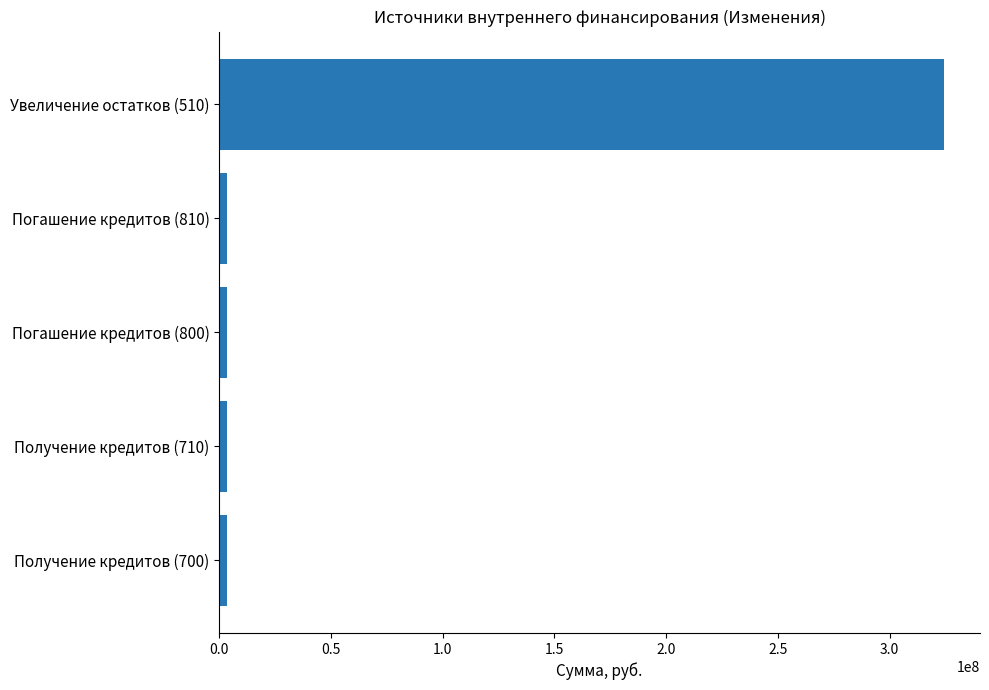

What is the sum of all values?

338220885